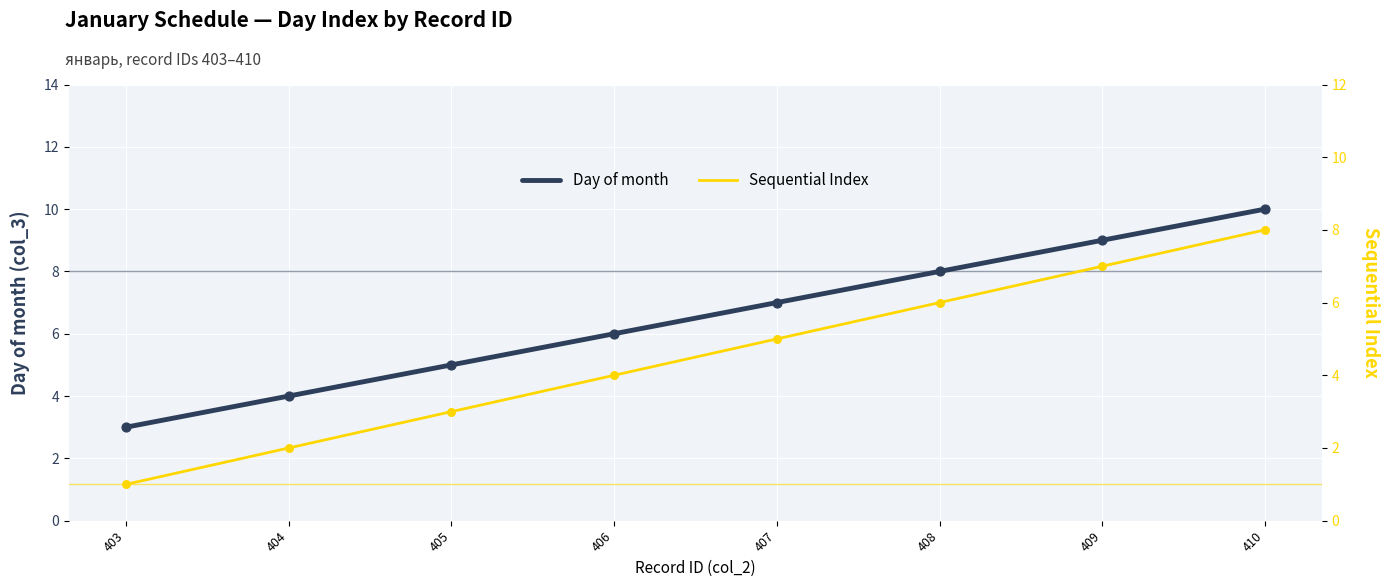

What are all the series names shown in the legend?

Day of month, Sequential Index